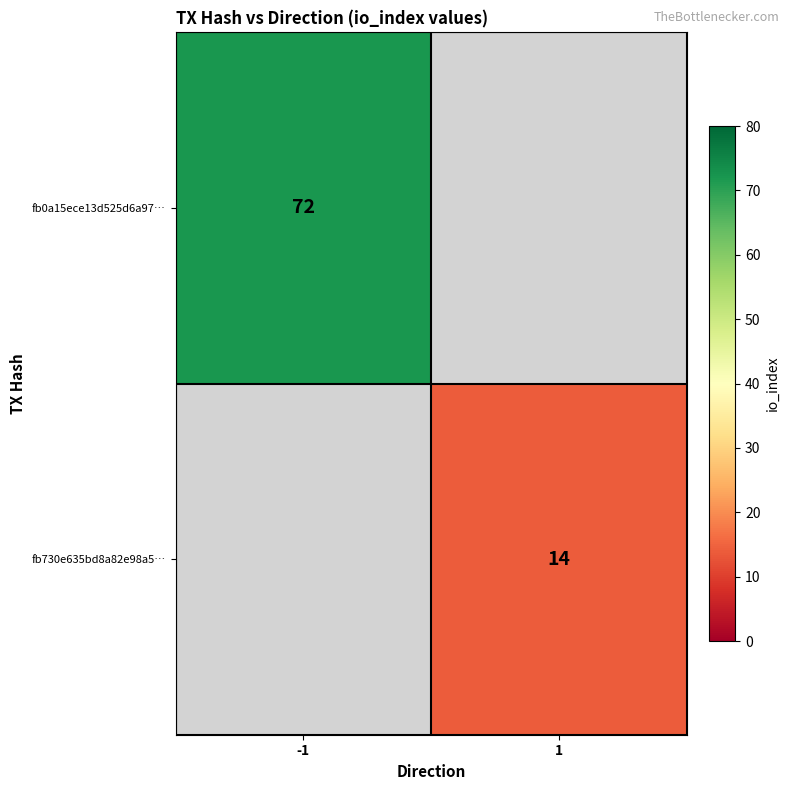

The value of fb0a15ece13d525d6a97… at -1 is 72. True or false?

True